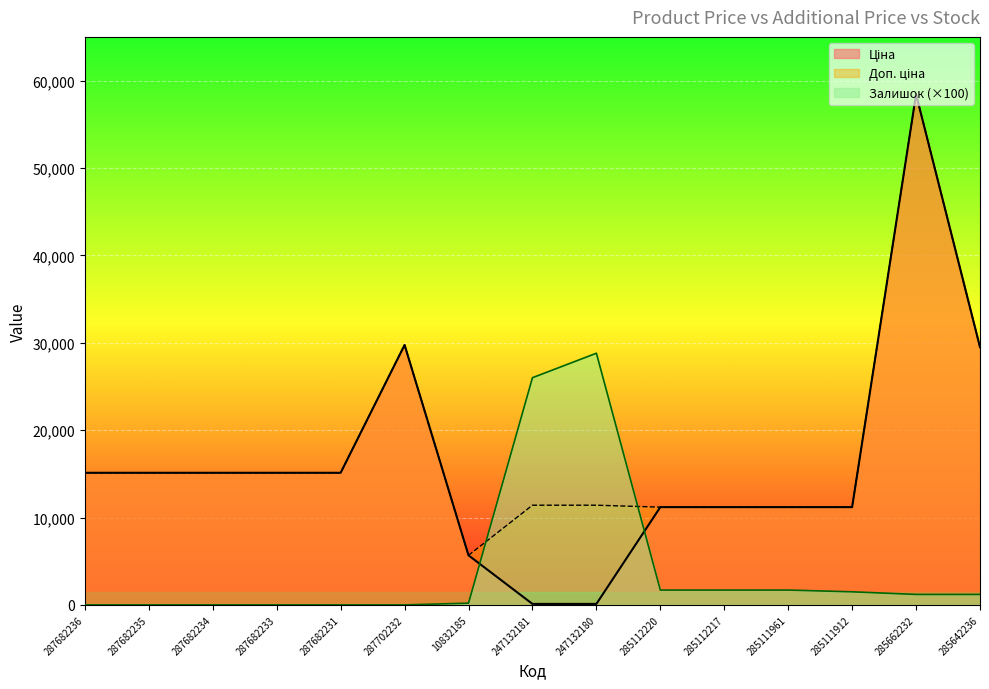

Rank the series by their maximum value, from highest to lowest.

Ціна, Доп. ціна, Залишок